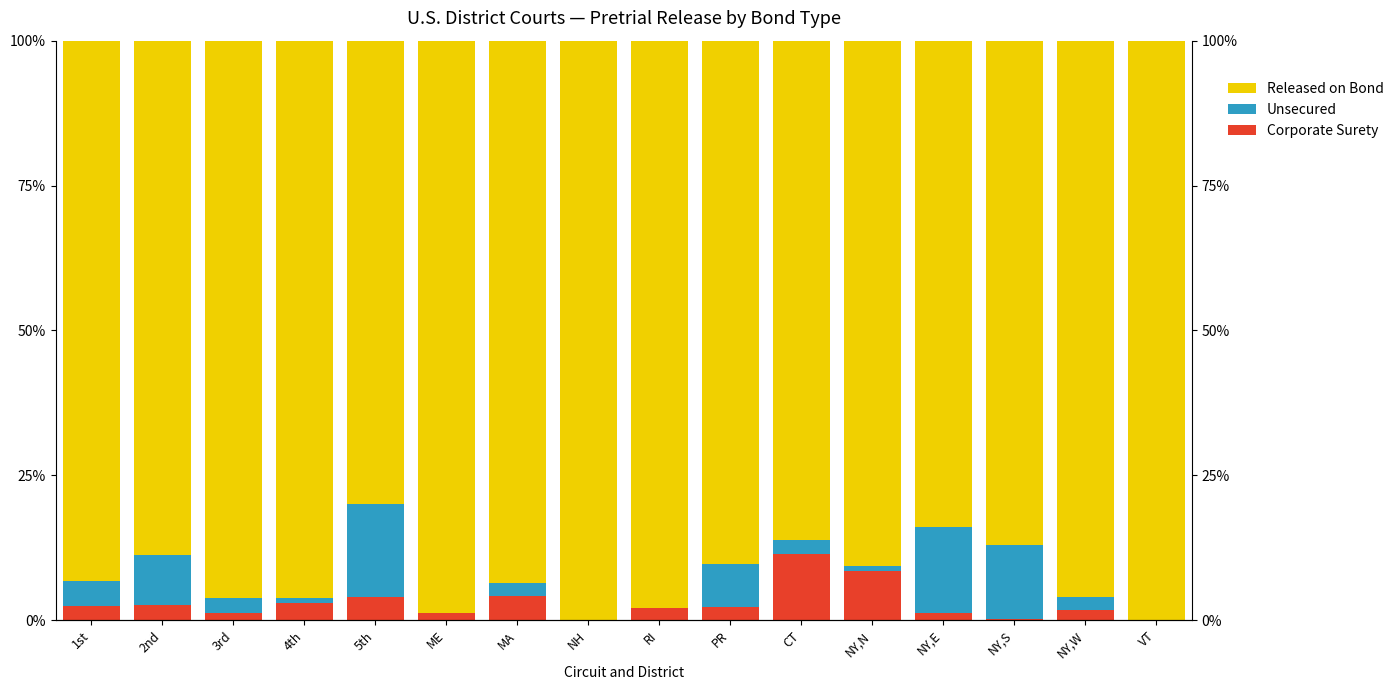

How many values in the Released on Bond series exceed 93?

9